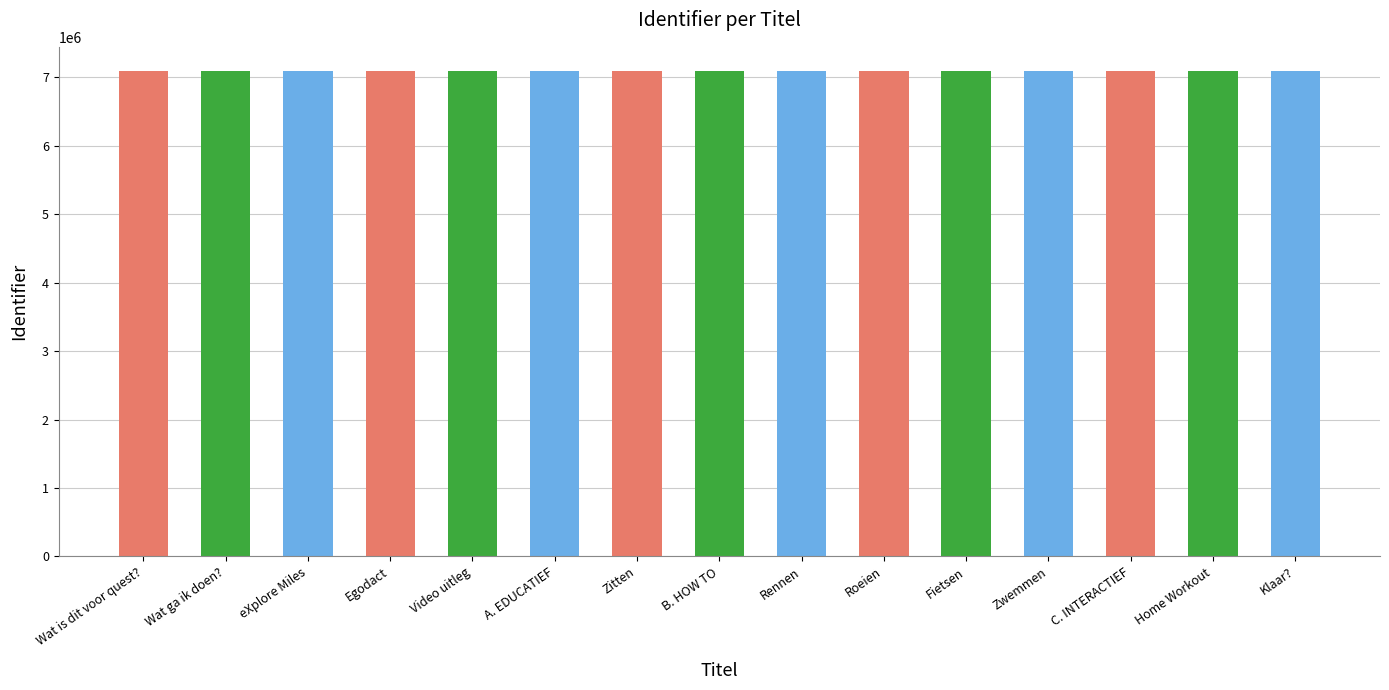

What is the smallest value displayed?

7087944